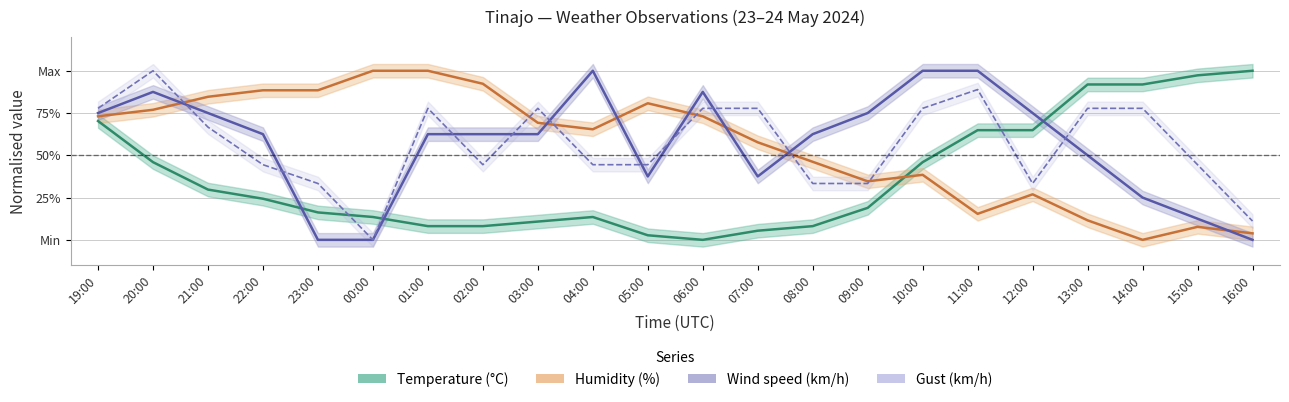

Is it true that Temperature (°C) equals 0.1 at 07:00?

False